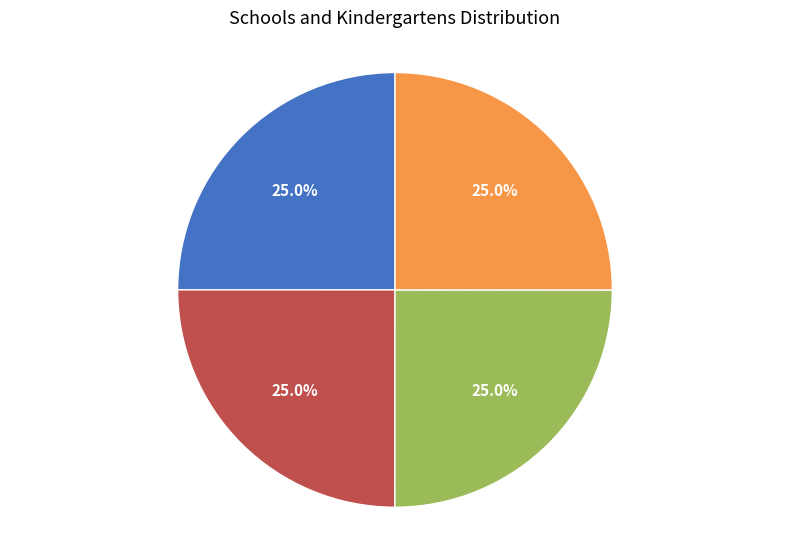

Does any single category account for the majority?

No